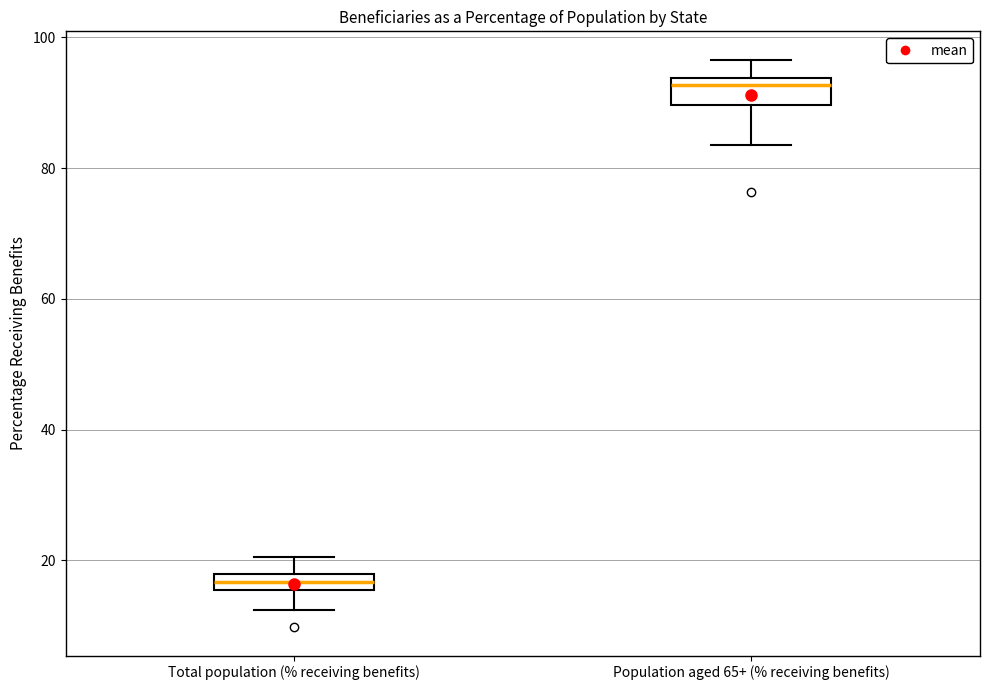

Which box has the lowest median line?

Total population (% receiving benefits)